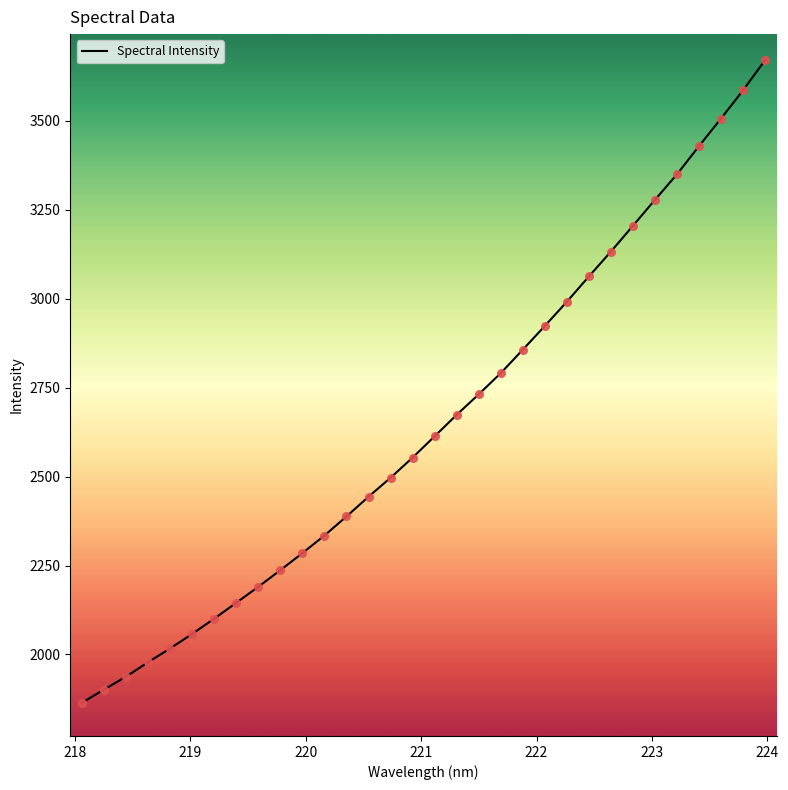

What is the maximum value shown in the chart?

3670.9